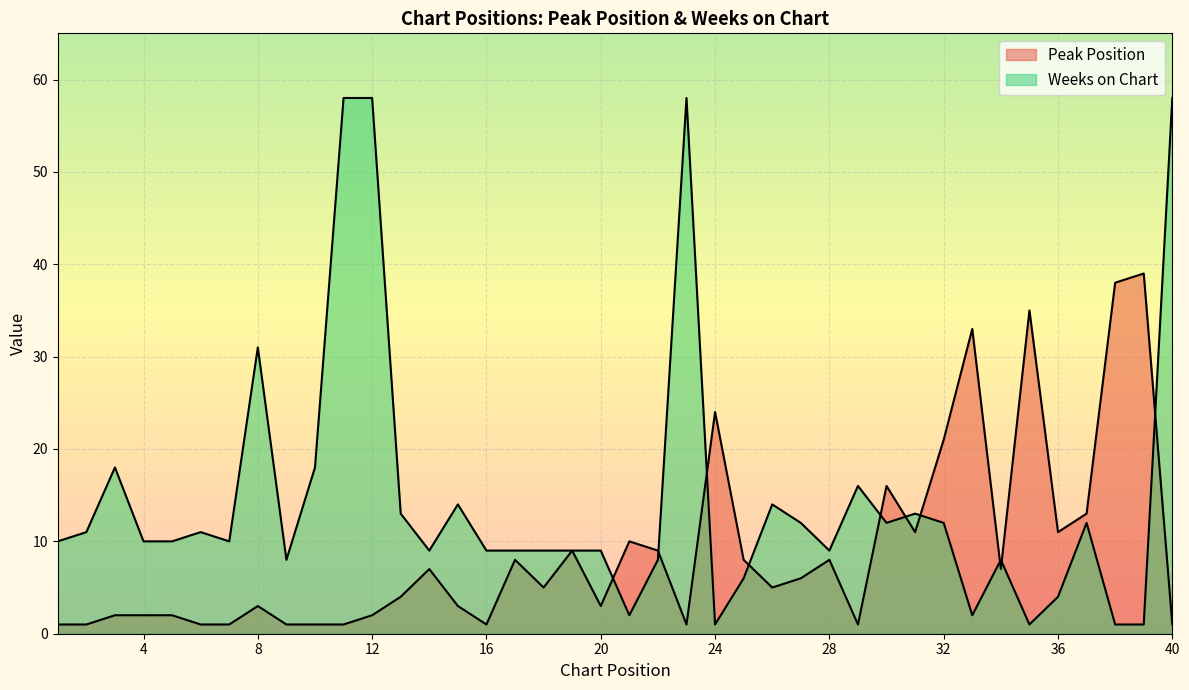

What is the difference between the maximum and second lowest values in the Weeks on Chart series?

57